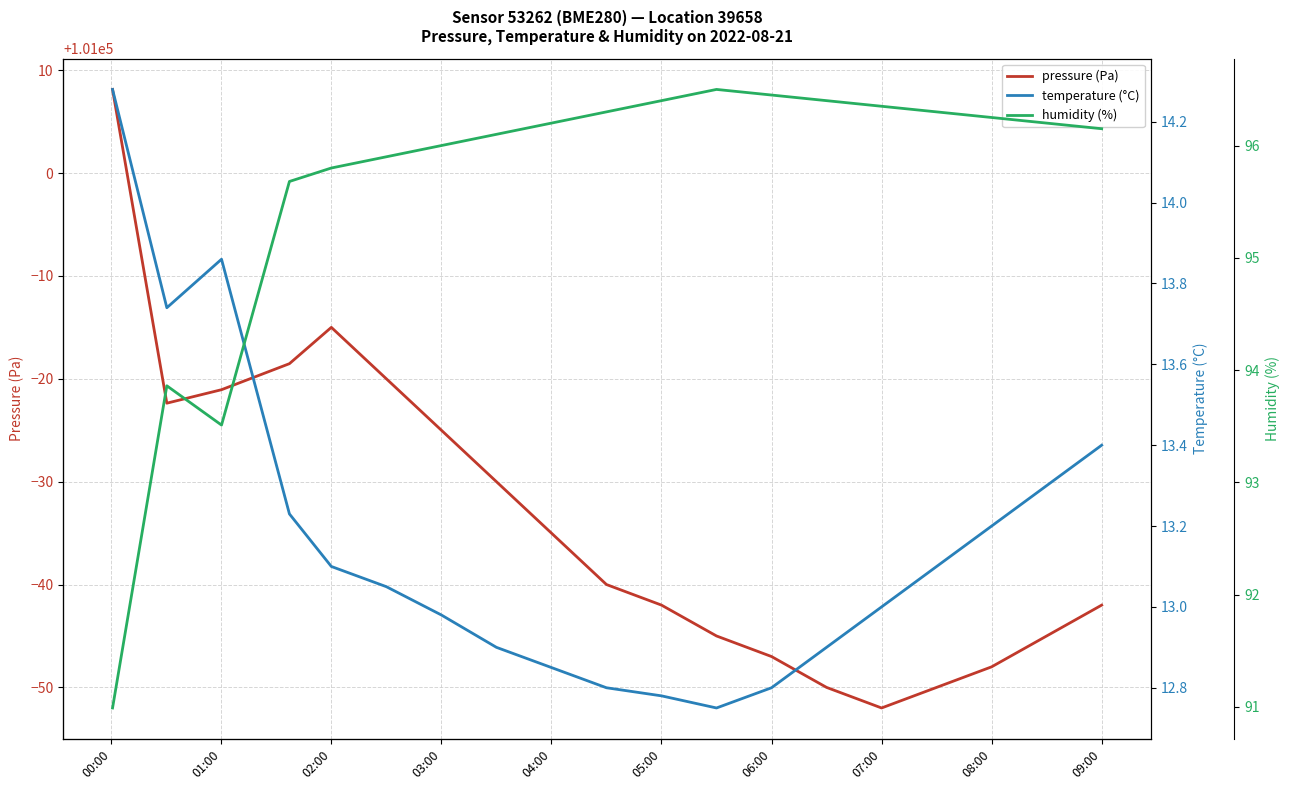

The value of pressure (Pa) at 08:00 is 100952.0. True or false?

True